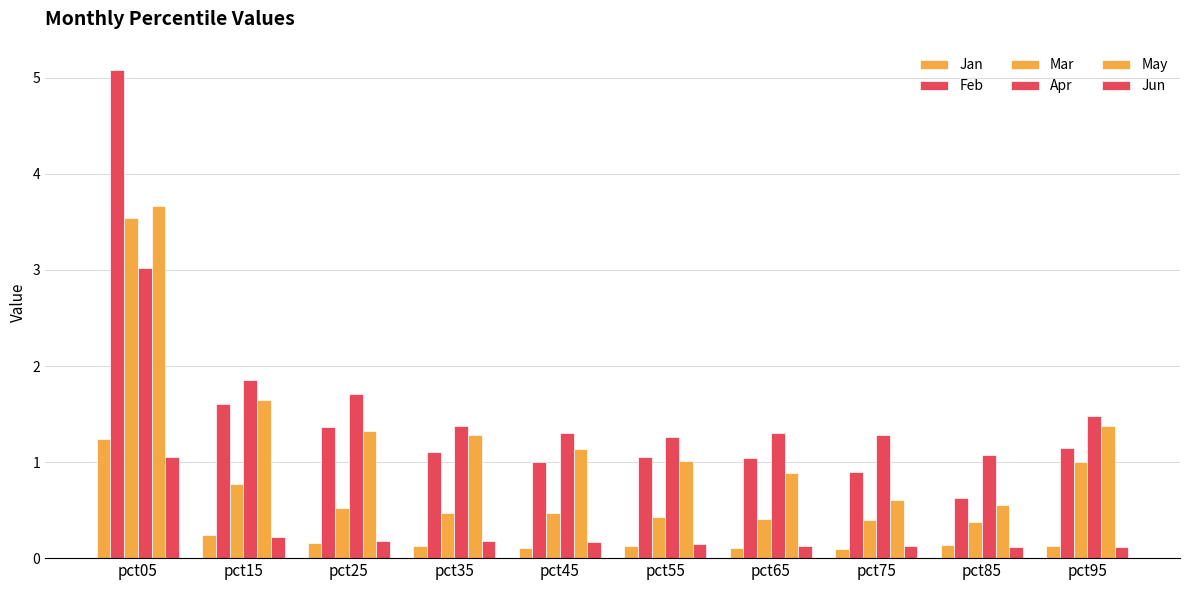

What is the total value across all series at pct35?

4.5